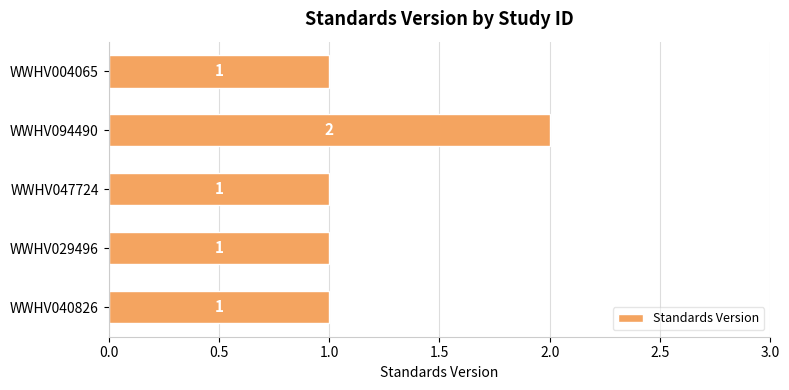

What is the sum of the values at WWHV004065 and WWHV094490?

3